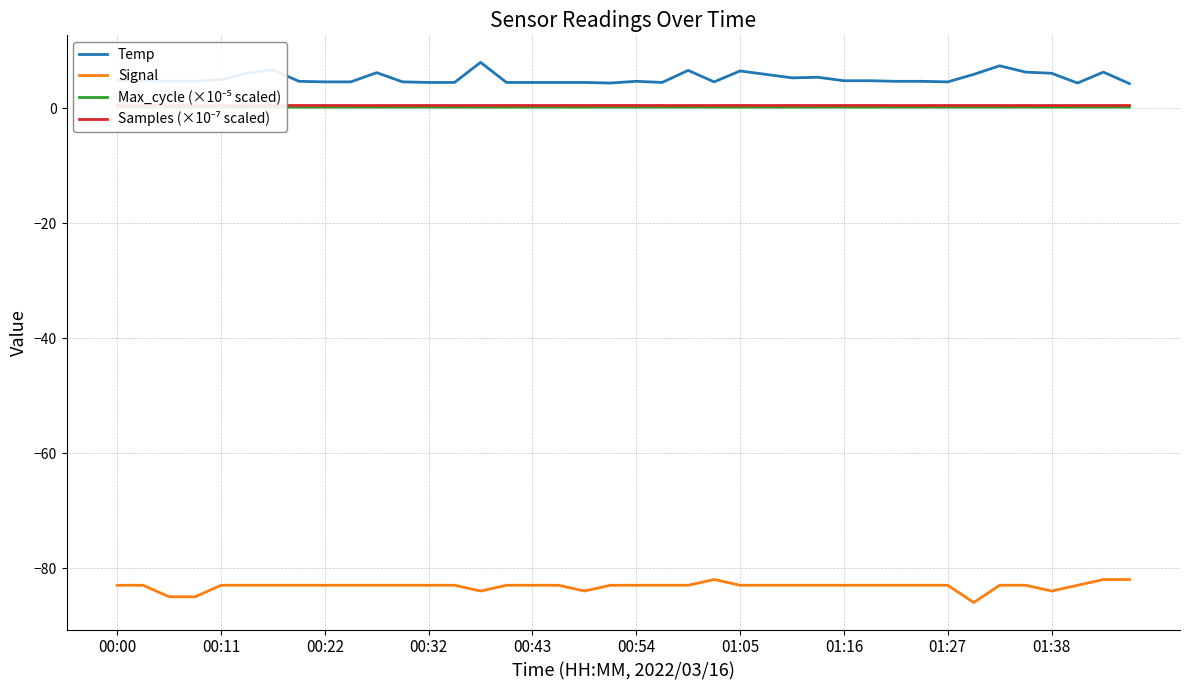

Is this an area chart (filled region under the line)?

No